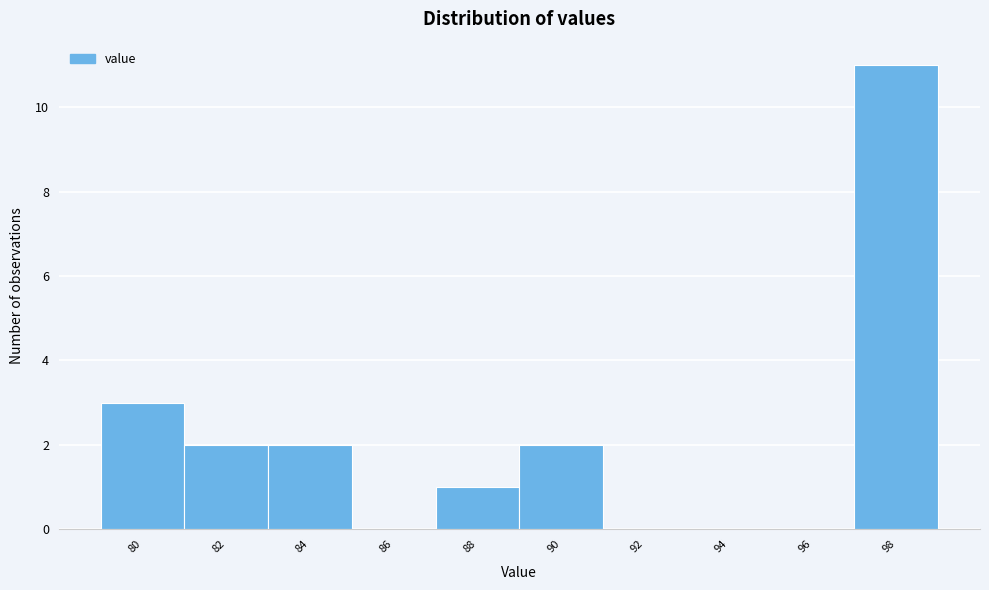

Reading right to left, extract all data points from this chart.

98=11	96=0	94=0	92=0	90=2	88=1	86=0	84=2	82=2	80=3